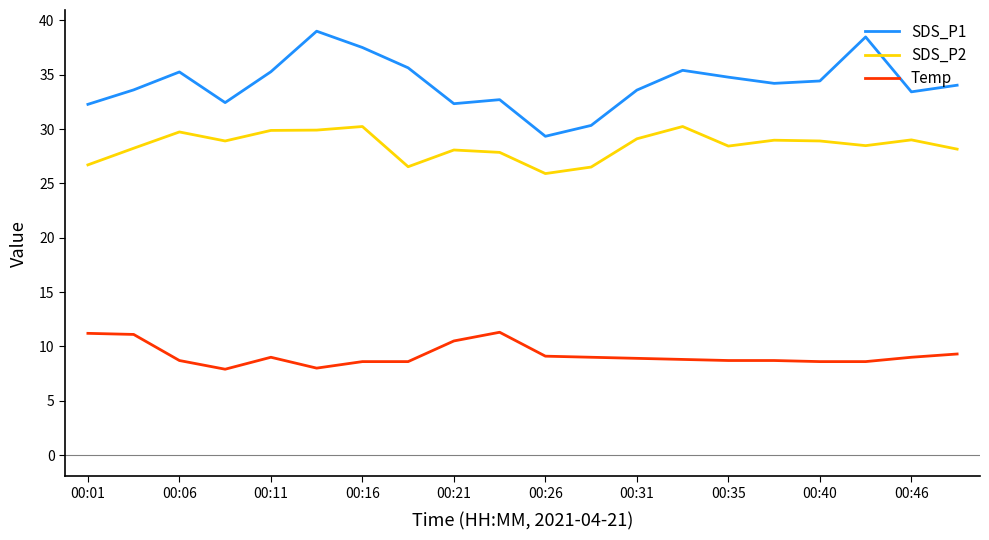

What is the difference between the maximum and minimum values in the SDS_P1 series?

9.7